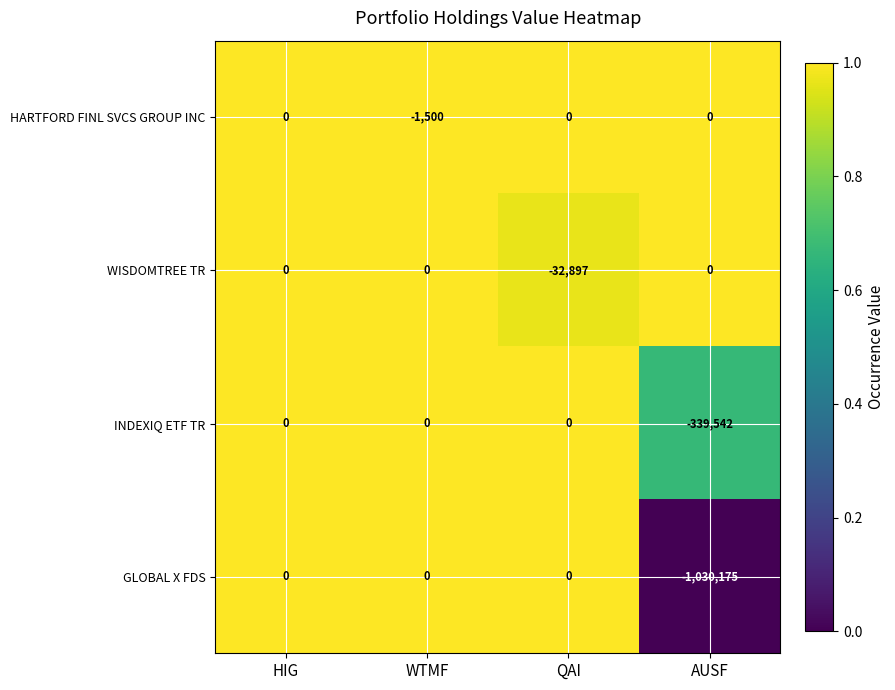

What is the smallest value displayed?

-1030175